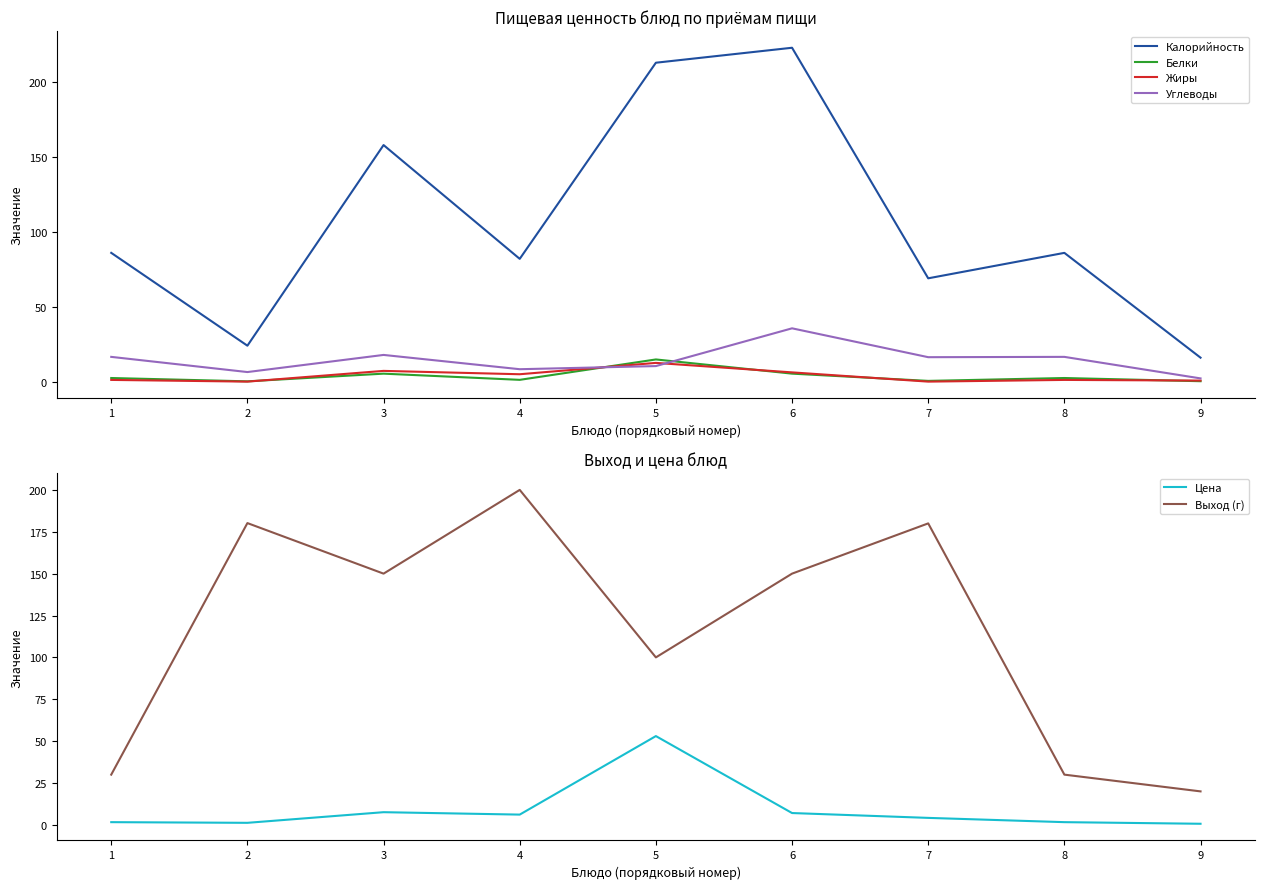

At which label does Калорийность reach its minimum?

9